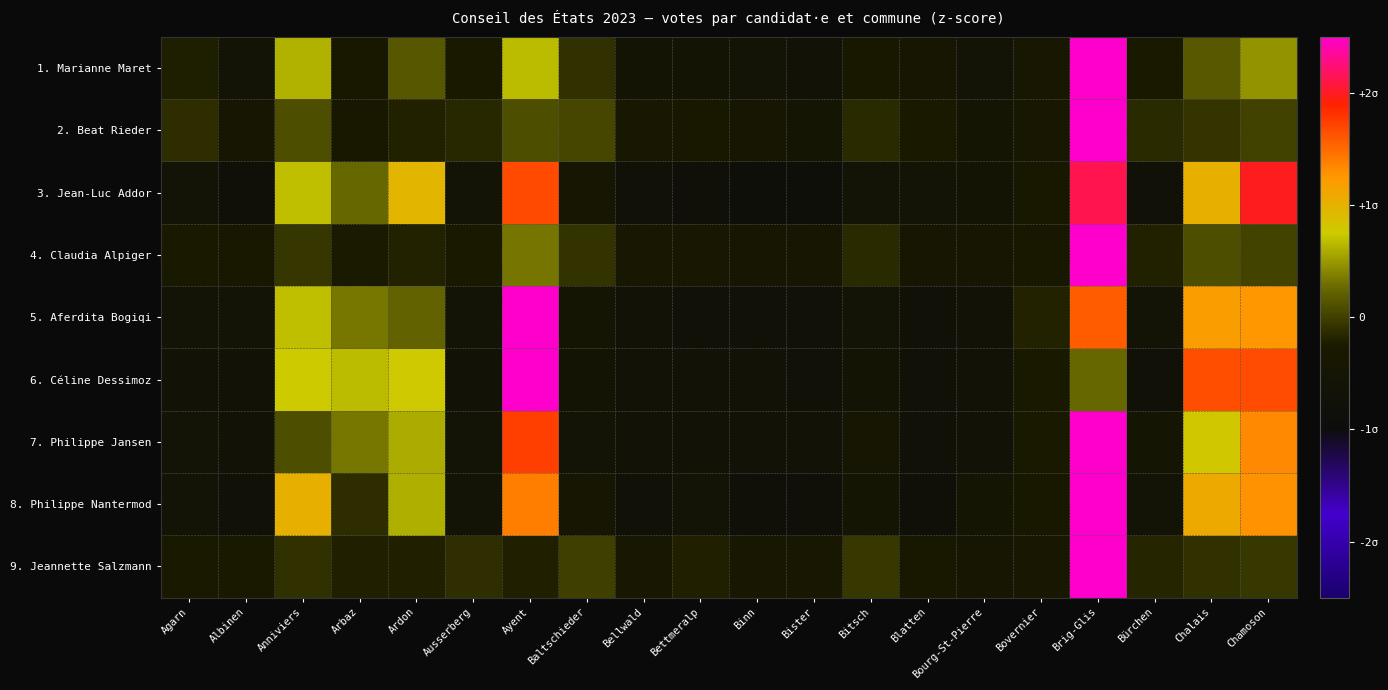

Which category has the highest value across all series?

Brig-Glis